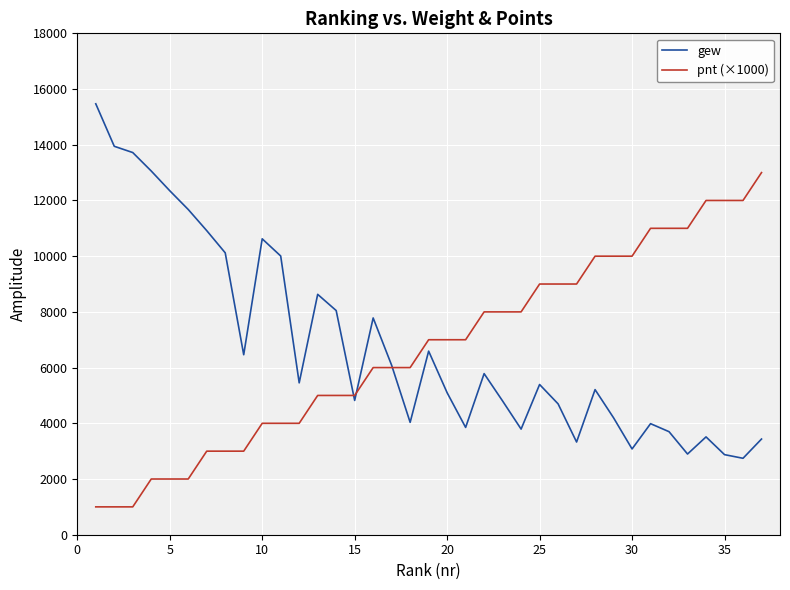

What is the maximum value for gew?

15470